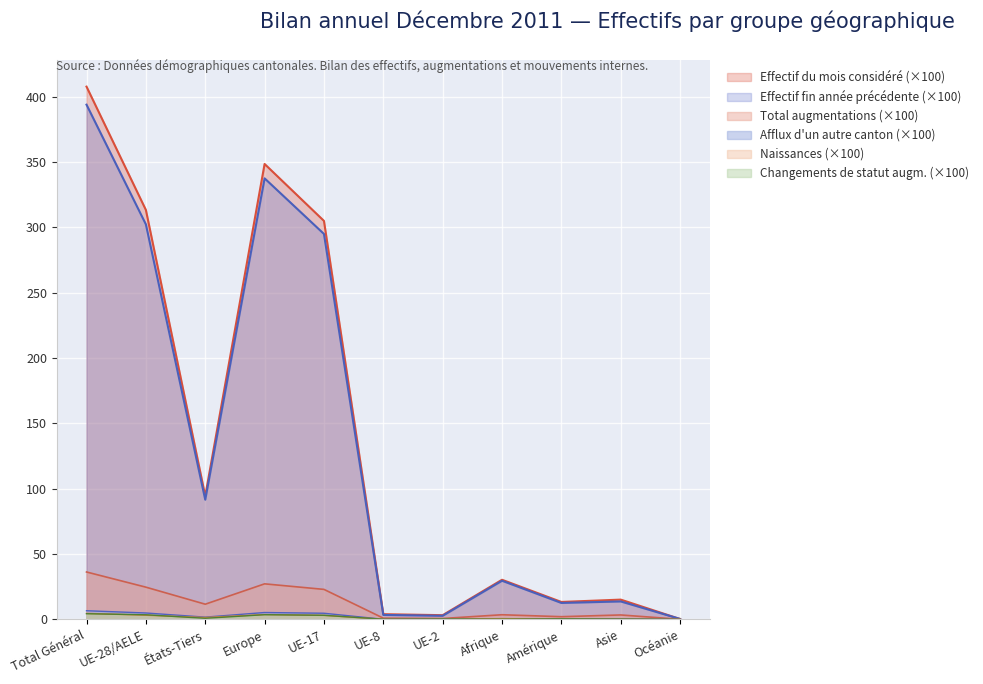

True or false: Naissances and Changements de statut aug intersect in this chart.

True